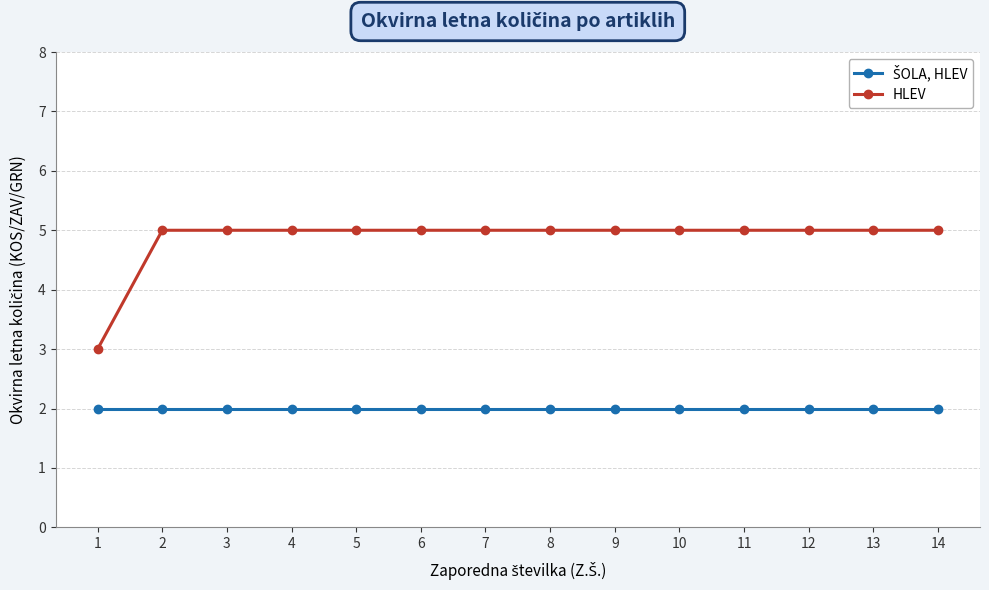

Does the chart display data point markers on the line(s)?

Yes